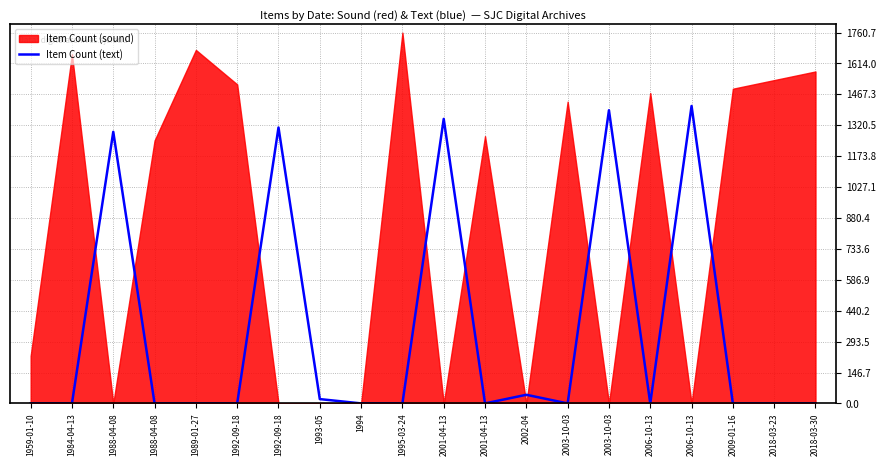

Between 1988-04-08 and 1984-04-13, which is larger?

1988-04-08